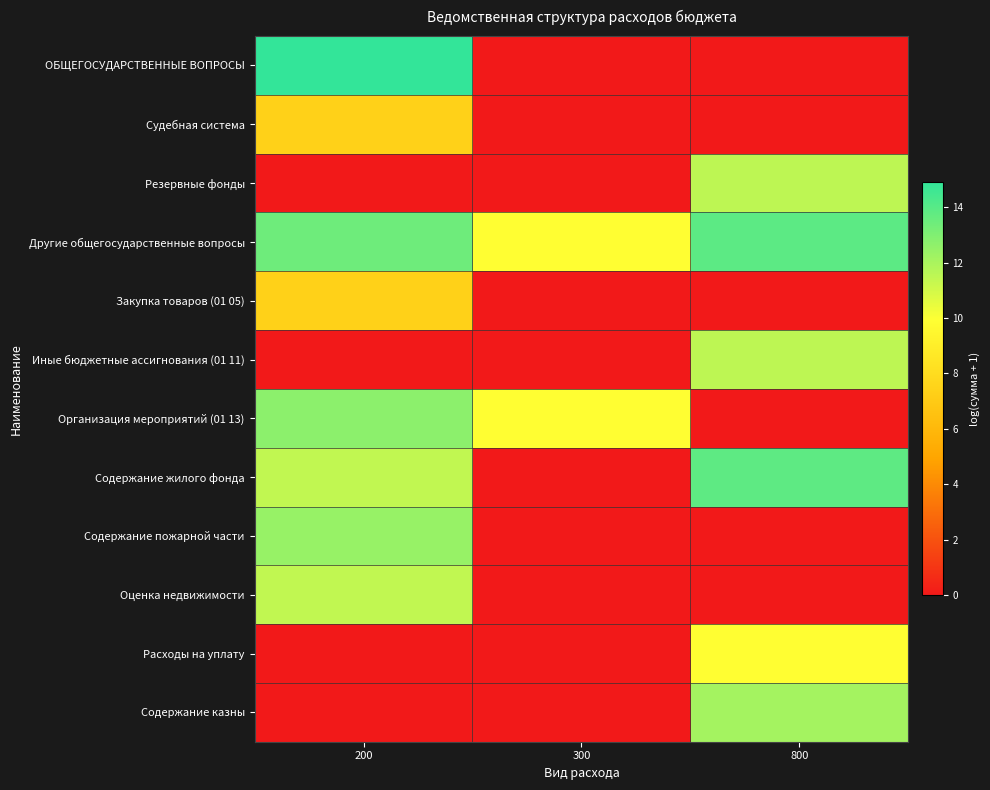

Reading left to right, extract all data points from this chart.

ОБЩЕГОСУДАРСТВЕННЫЕ ВОПРОСЫ: 200=14.9	300=0.0	800=0.0
Судебная система: 200=7.4	300=0.0	800=0.0
Резервные фонды: 200=0.0	300=0.0	800=11.5
Другие общегосударственные вопросы: 200=13.4	300=9.9	800=13.8
Закупка товаров (01 05): 200=7.4	300=0.0	800=0.0
Иные бюджетные ассигнования (01 11): 200=0.0	300=0.0	800=11.5
Организация мероприятий (01 13): 200=12.7	300=9.9	800=0.0
Содержание жилого фонда: 200=11.4	300=0.0	800=13.8
Содержание пожарной части: 200=12.4	300=0.0	800=0.0
Оценка недвижимости: 200=11.4	300=0.0	800=0.0
Расходы на уплату: 200=0.0	300=0.0	800=9.9
Содержание казны: 200=0.0	300=0.0	800=12.1